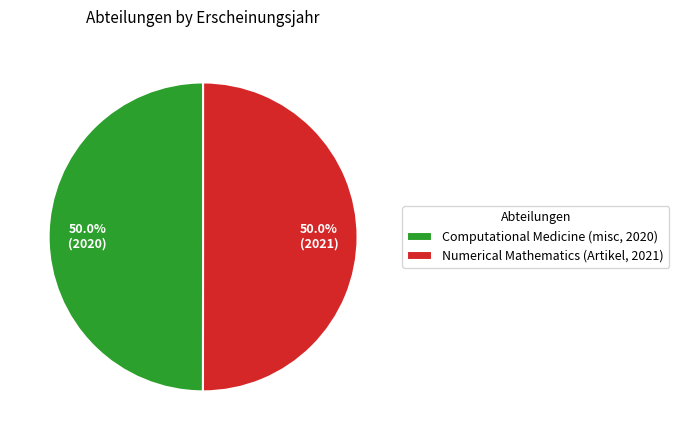

Approximately how many times larger is the value at Computational Medicine (misc, 2020) compared to Numerical Mathematics (Artikel, 2021)?

1.0